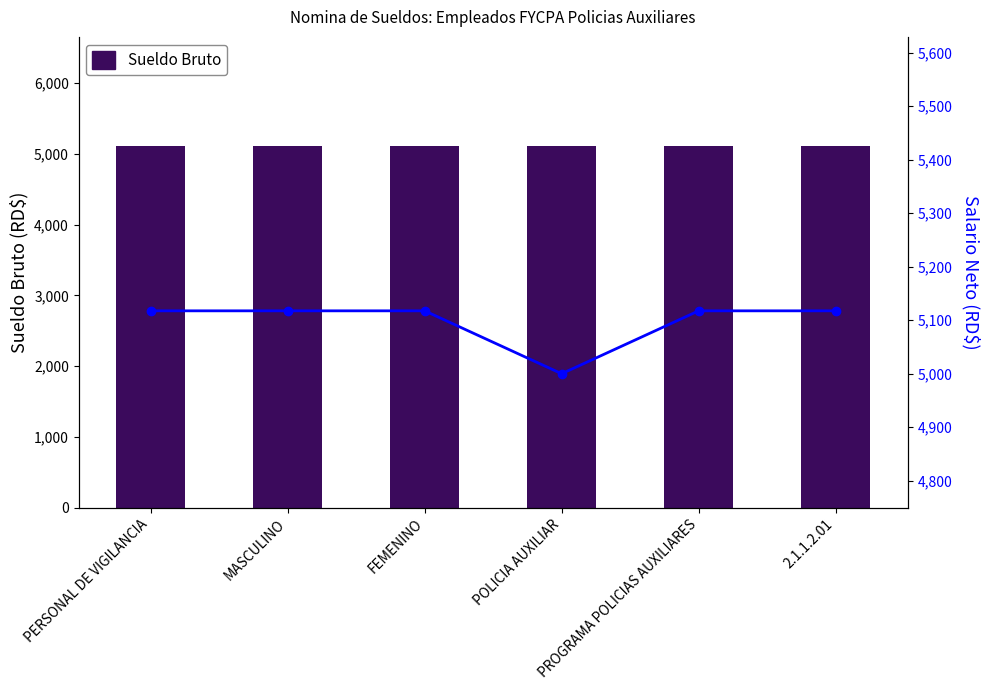

What is the label of the 6th bar from the right?

PERSONAL DE VIGILANCIA